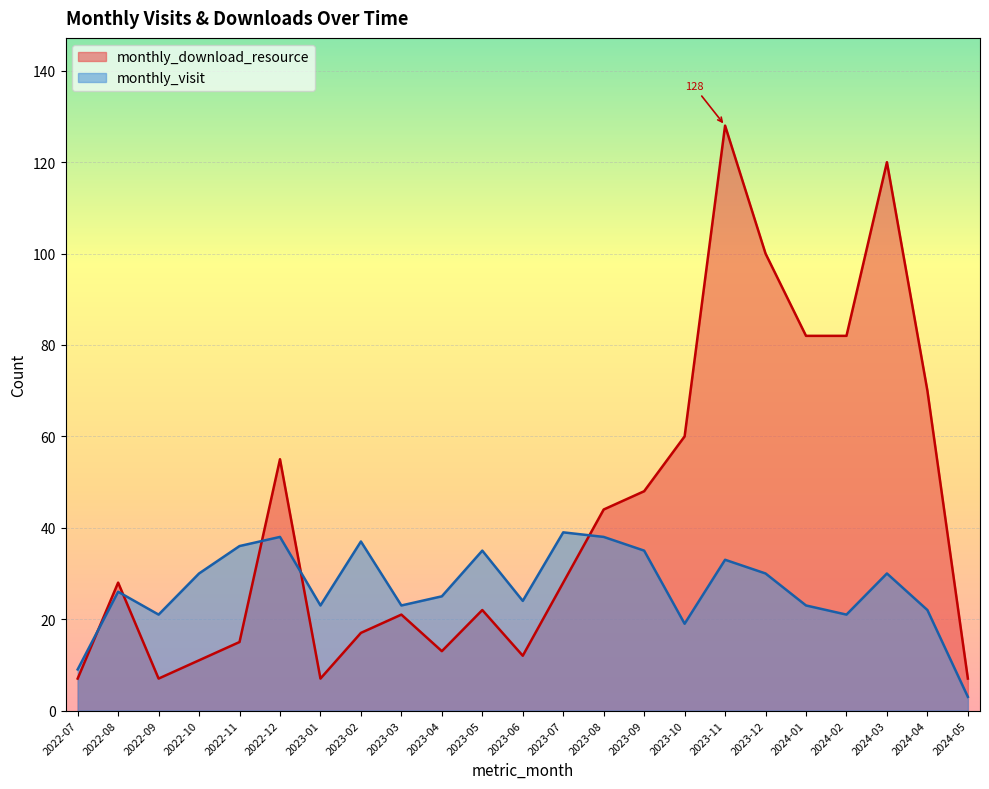

Where is monthly_download_resource nearest to the value 67?

2024-04